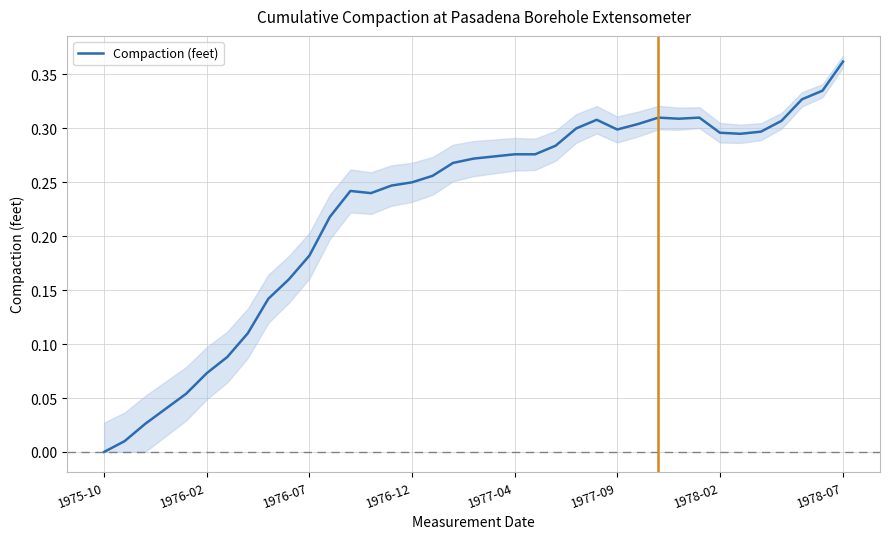

Does the chart display data point markers on the line(s)?

No